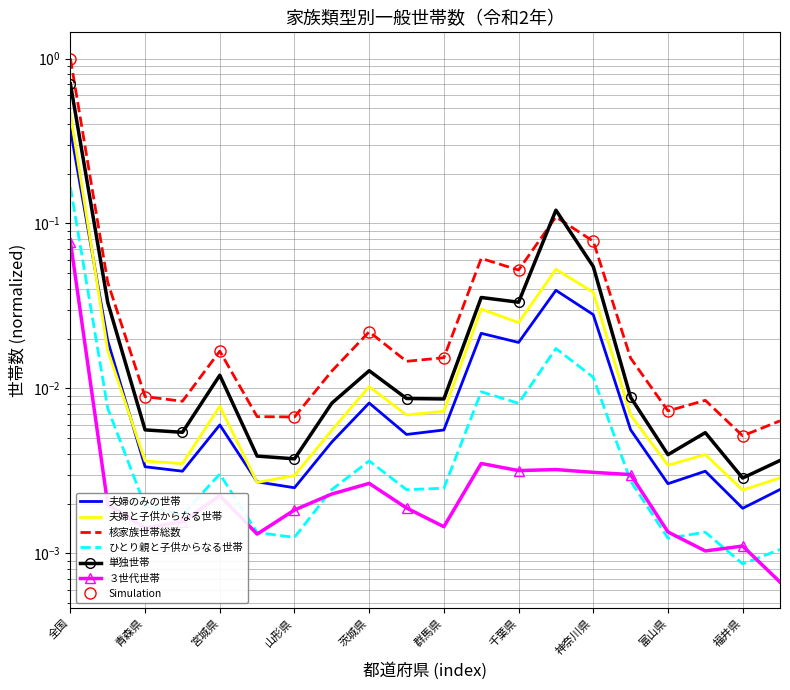

Reading left to right, transcribe all the data shown in this chart.

夫婦のみの世帯: 全国=0.4	北海道=0.0	青森県=0.0	岩手県=0.0	宮城県=0.0	秋田県=0.0	山形県=0.0	福島県=0.0	茨城県=0.0	栃木県=0.0	群馬県=0.0	埼玉県=0.0	千葉県=0.0	東京都=0.0	神奈川県=0.0	新潟県=0.0	富山県=0.0	石川県=0.0	福井県=0.0	山梨県=0.0
夫婦と子供からなる世帯: 全国=0.5	北海道=0.0	青森県=0.0	岩手県=0.0	宮城県=0.0	秋田県=0.0	山形県=0.0	福島県=0.0	茨城県=0.0	栃木県=0.0	群馬県=0.0	埼玉県=0.0	千葉県=0.0	東京都=0.1	神奈川県=0.0	新潟県=0.0	富山県=0.0	石川県=0.0	福井県=0.0	山梨県=0.0
核家族世帯総数: 全国=1.0	北海道=0.0	青森県=0.0	岩手県=0.0	宮城県=0.0	秋田県=0.0	山形県=0.0	福島県=0.0	茨城県=0.0	栃木県=0.0	群馬県=0.0	埼玉県=0.1	千葉県=0.1	東京都=0.1	神奈川県=0.1	新潟県=0.0	富山県=0.0	石川県=0.0	福井県=0.0	山梨県=0.0
ひとり親と子供からなる世帯: 全国=0.2	北海道=0.0	青森県=0.0	岩手県=0.0	宮城県=0.0	秋田県=0.0	山形県=0.0	福島県=0.0	茨城県=0.0	栃木県=0.0	群馬県=0.0	埼玉県=0.0	千葉県=0.0	東京都=0.0	神奈川県=0.0	新潟県=0.0	富山県=0.0	石川県=0.0	福井県=0.0	山梨県=0.0
単独世帯: 全国=0.7	北海道=0.0	青森県=0.0	岩手県=0.0	宮城県=0.0	秋田県=0.0	山形県=0.0	福島県=0.0	茨城県=0.0	栃木県=0.0	群馬県=0.0	埼玉県=0.0	千葉県=0.0	東京都=0.1	神奈川県=0.1	新潟県=0.0	富山県=0.0	石川県=0.0	福井県=0.0	山梨県=0.0
３世代世帯: 全国=0.1	北海道=0.0	青森県=0.0	岩手県=0.0	宮城県=0.0	秋田県=0.0	山形県=0.0	福島県=0.0	茨城県=0.0	栃木県=0.0	群馬県=0.0	埼玉県=0.0	千葉県=0.0	東京都=0.0	神奈川県=0.0	新潟県=0.0	富山県=0.0	石川県=0.0	福井県=0.0	山梨県=0.0